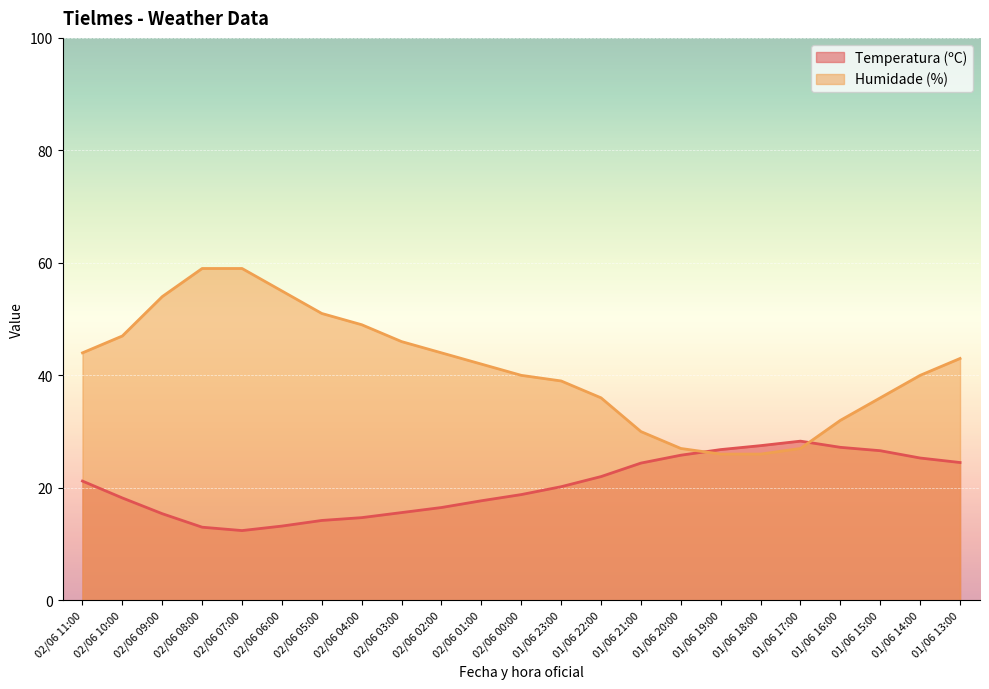

What is the sum of all Temperatura (ºC) values?

469.5